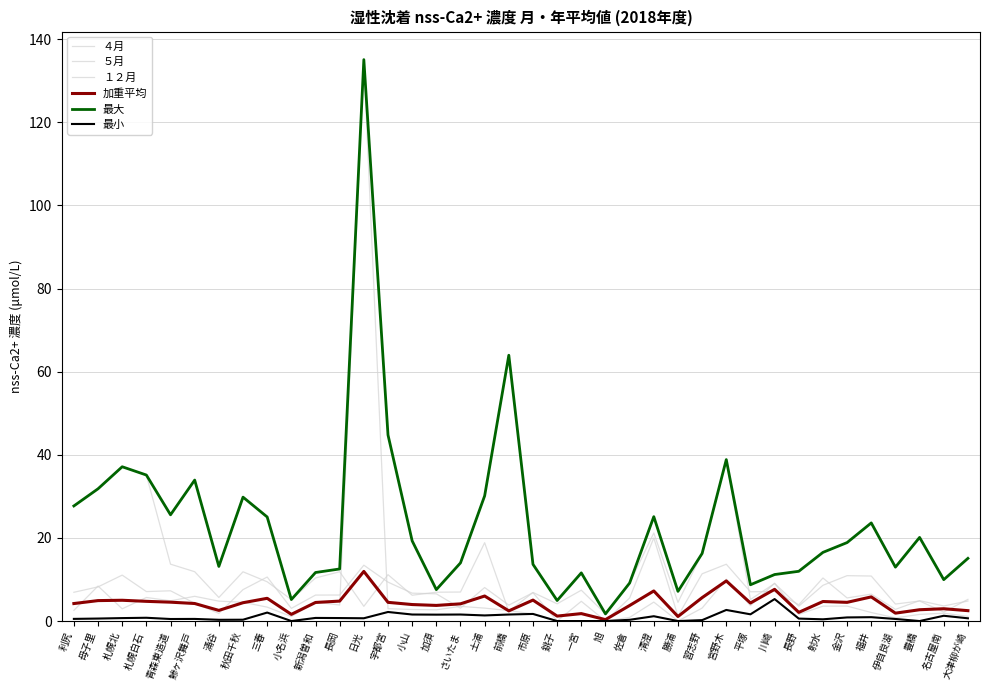

How many lines are shown in the chart?

6